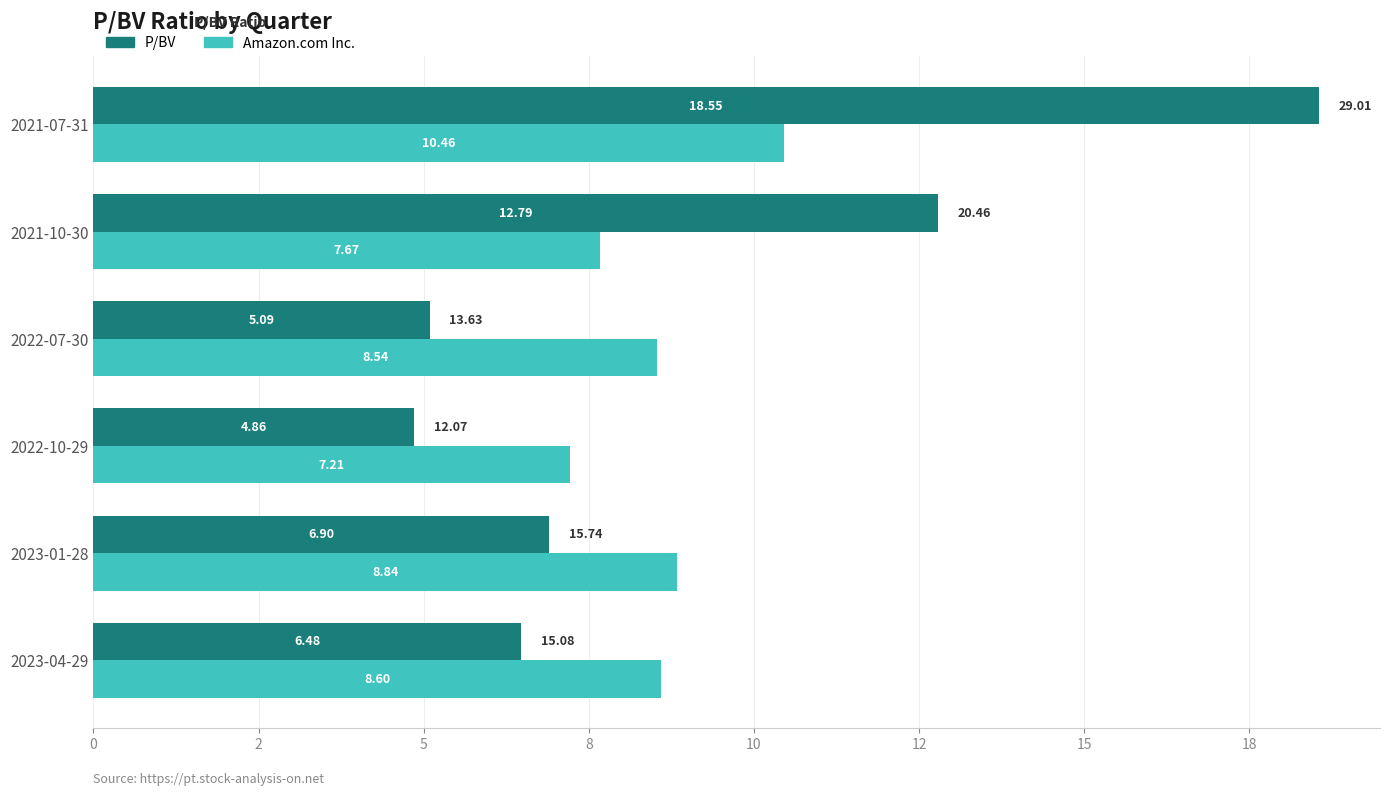

What are all the series names shown in the legend?

P/BV, Amazon.com Inc.